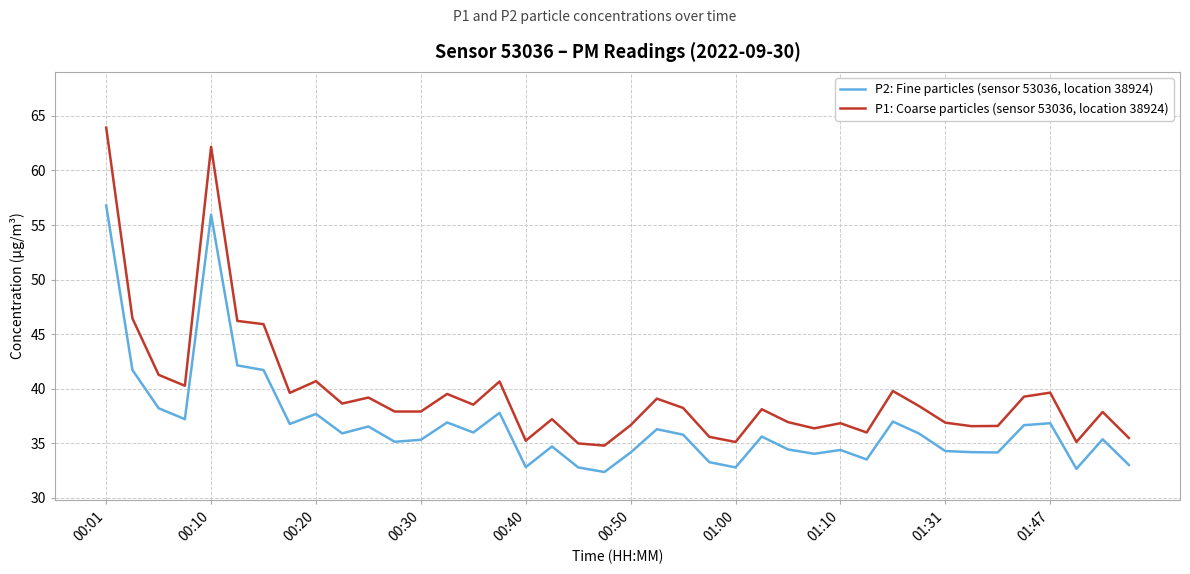

Which series has the largest total across all categories?

P1: Coarse particles (sensor 53036, location 38924)